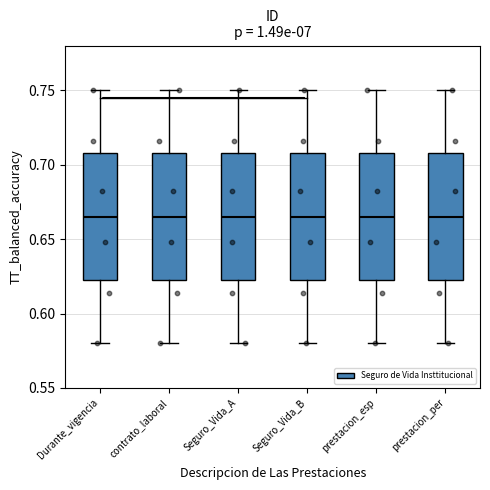

Reading left to right, transcribe this box plot: for each box, give where its median line is, the range the box spans, and where its two whiskers end, as read against the y-axis. The values are not printed on the chart, so give them approximately, as read against the axis.

Durante_vigencia: median 0.665, box 0.625 to 0.710, whiskers 0.580 to 0.750
contrato_laboral: median 0.665, box 0.625 to 0.710, whiskers 0.580 to 0.750
Seguro_Vida_A: median 0.665, box 0.625 to 0.710, whiskers 0.580 to 0.750
Seguro_Vida_B: median 0.665, box 0.625 to 0.710, whiskers 0.580 to 0.750
prestacion_esp: median 0.665, box 0.625 to 0.710, whiskers 0.580 to 0.750
prestacion_per: median 0.665, box 0.625 to 0.710, whiskers 0.580 to 0.750